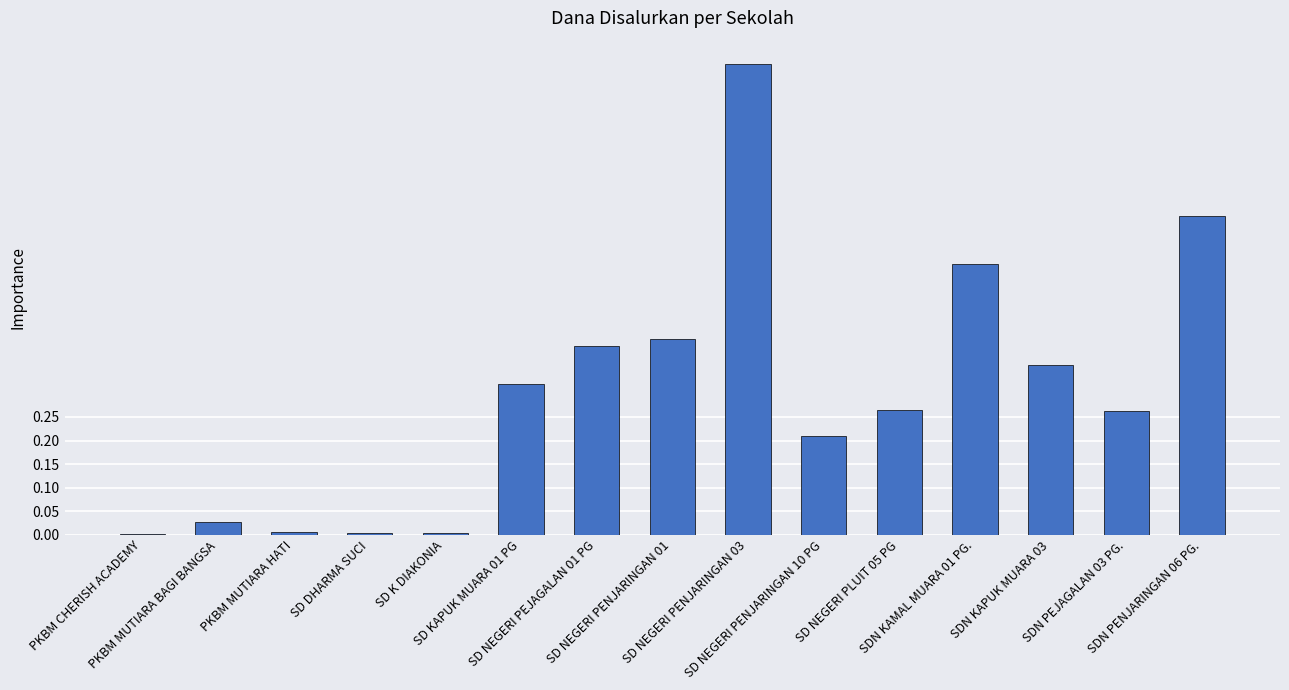

What is the maximum value shown in the chart?

1.0